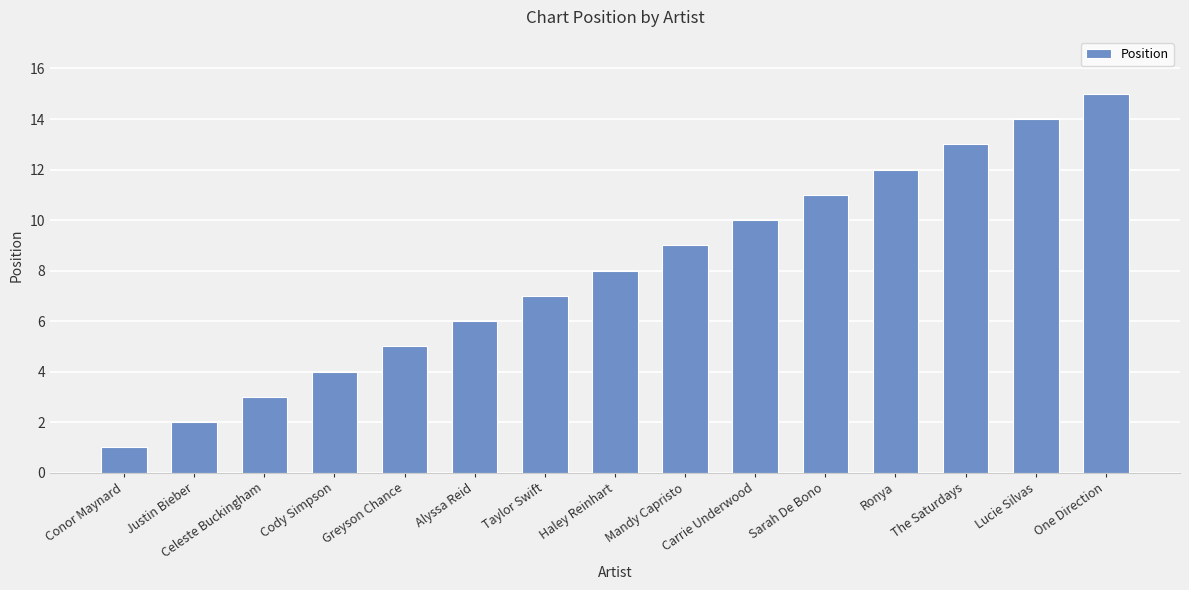

What is the difference between the values at Ronya and One Direction?

3